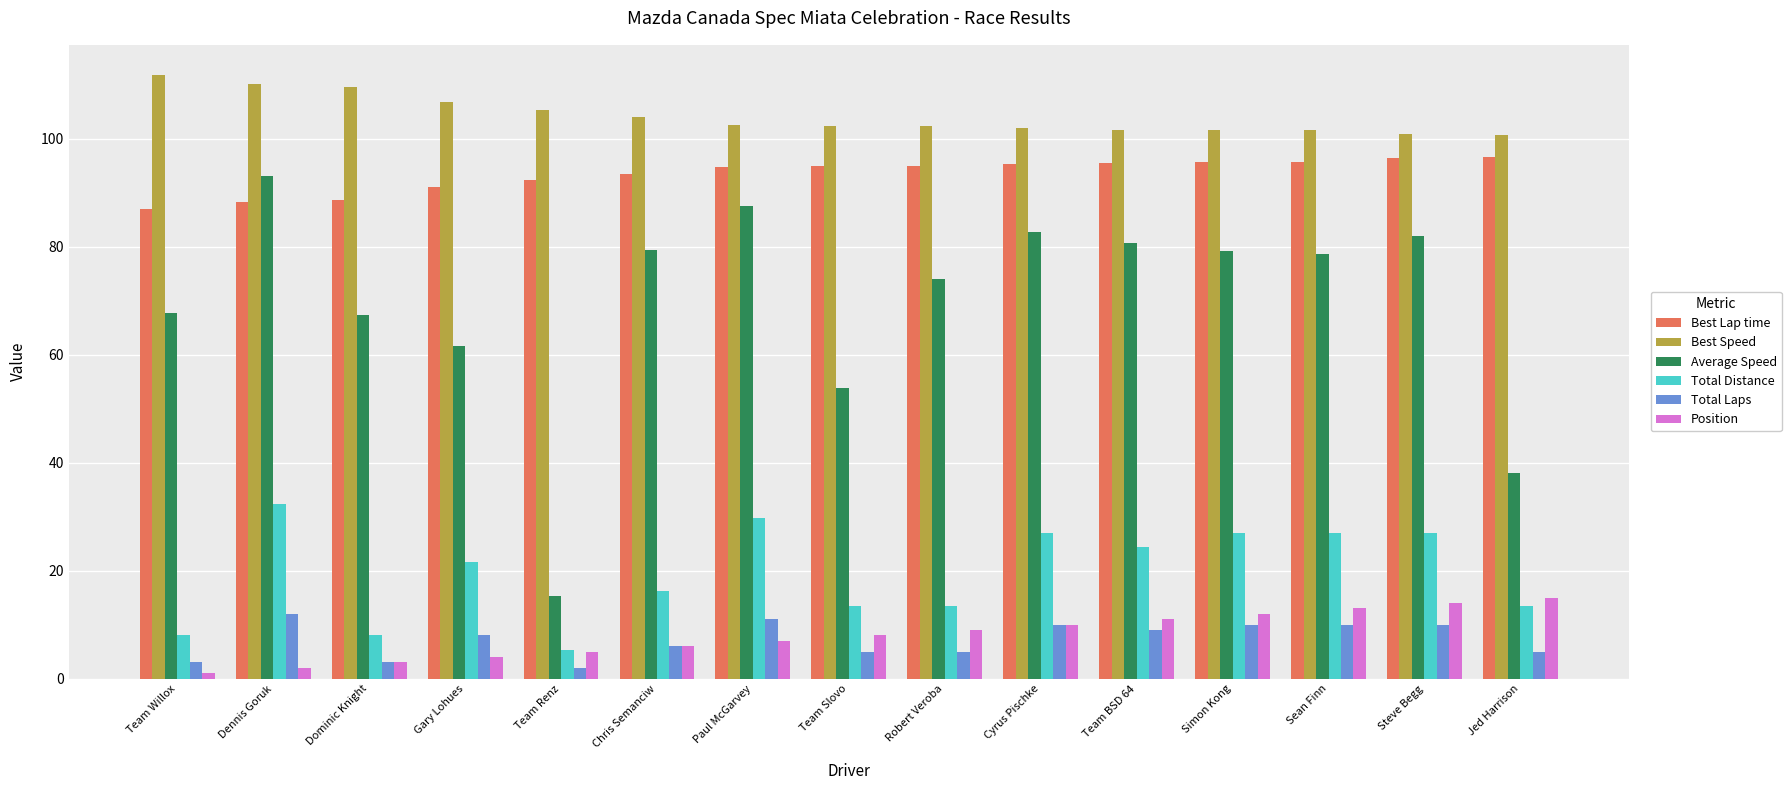

Is it true that Total Distance equals 27.0 at Steve Begg?

True